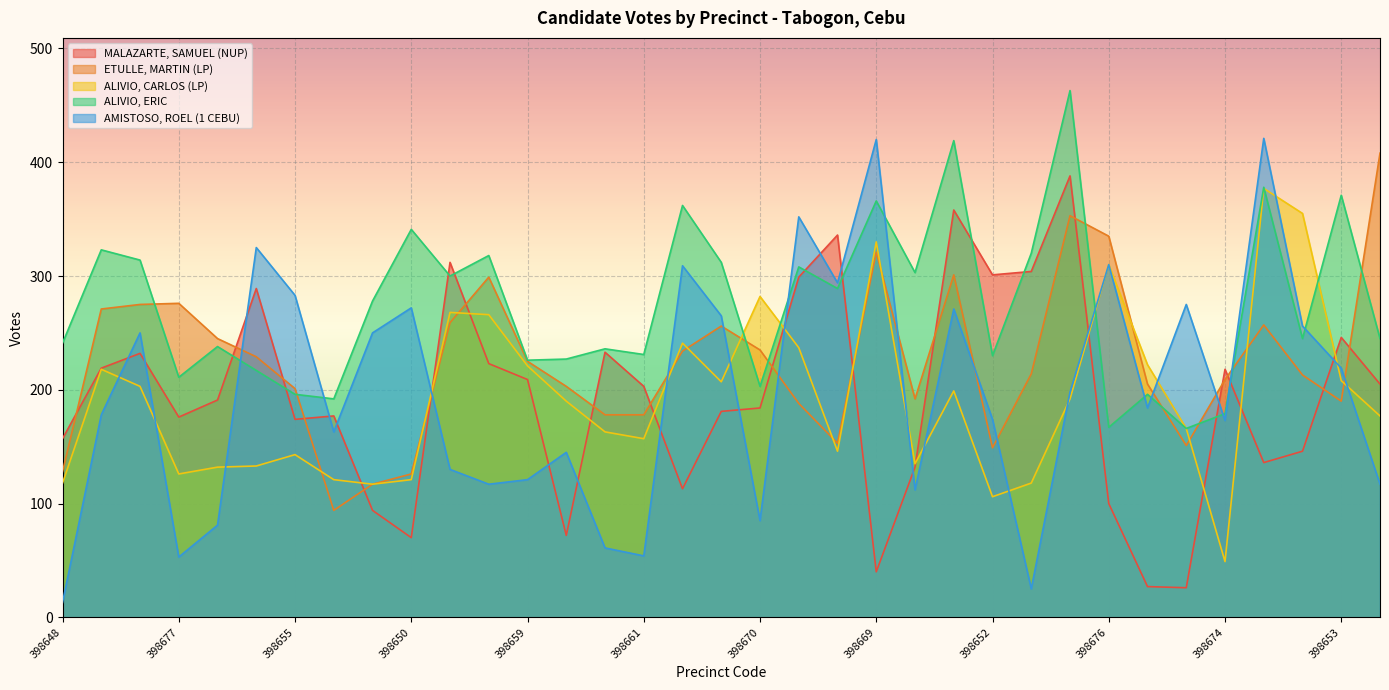

What is the label of the 26th point from the left?

398646